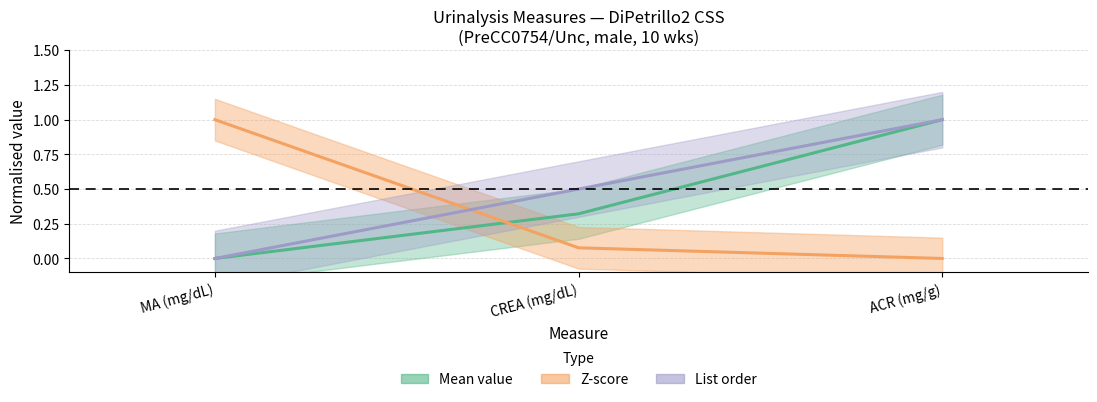

What is the label of the 3rd point from the right?

MA (mg/dL)